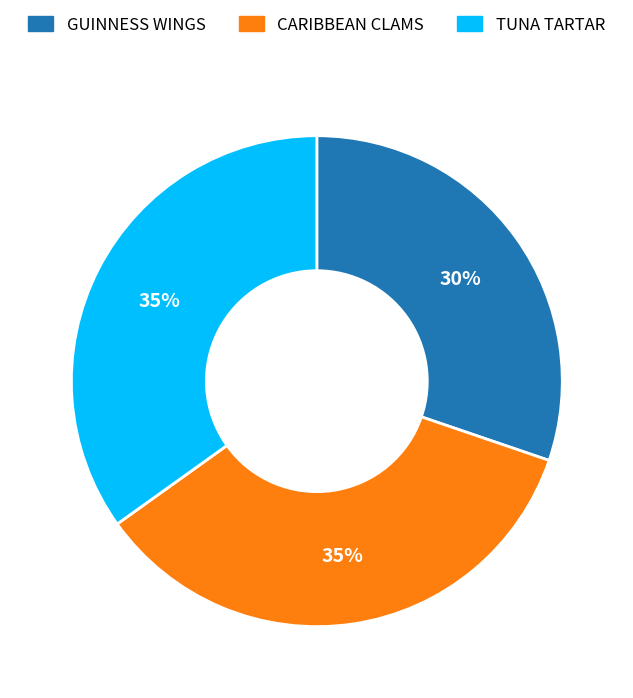

Which category has the smallest portion of the pie?

GUINNESS WINGS